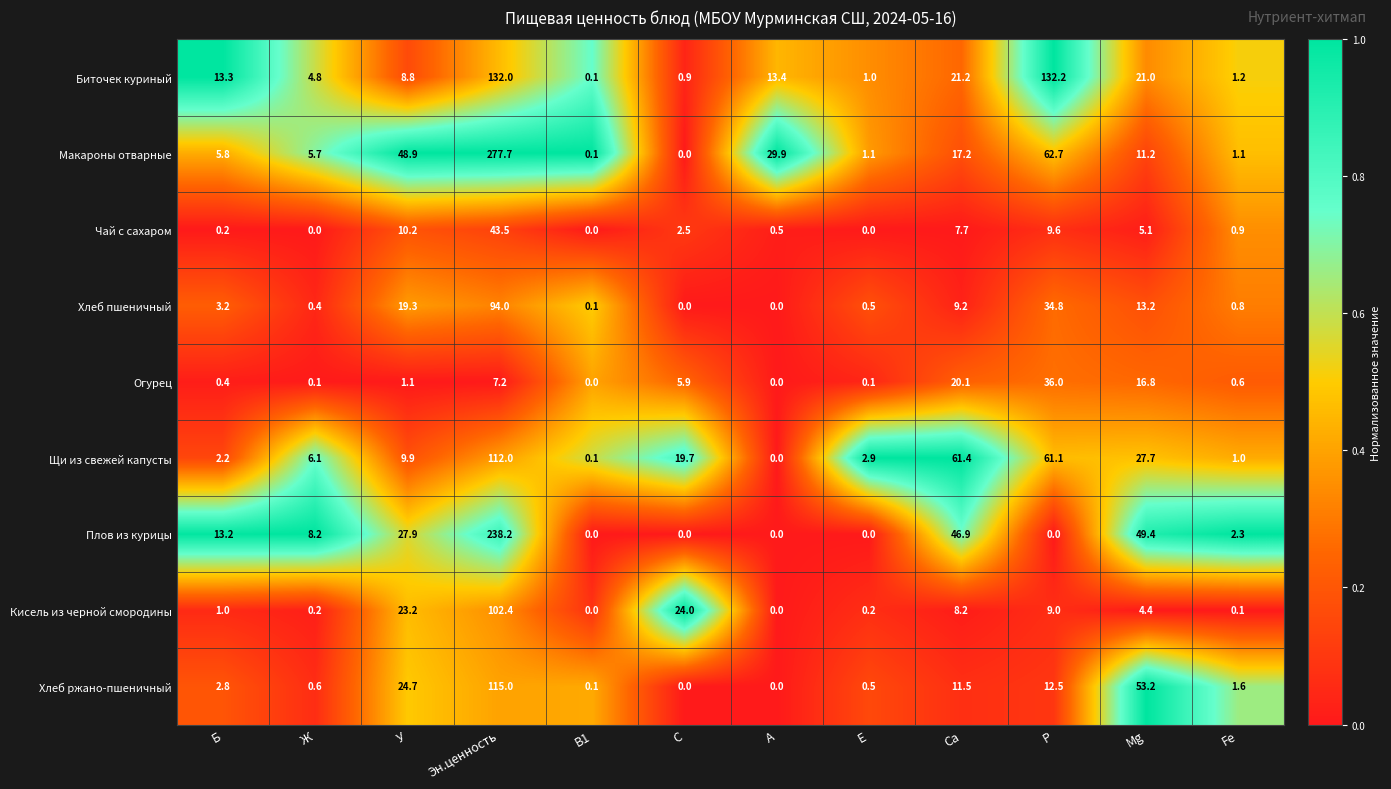

Is it true that Хлеб ржано-пшеничный equals 0.9 at Ж?

False